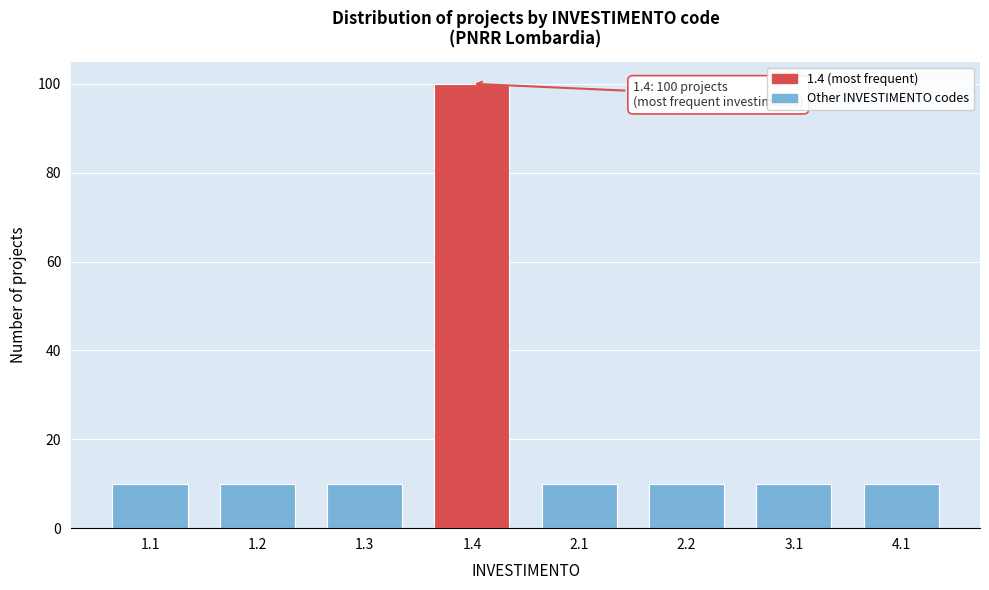

Reading left to right, what are all the values shown in this chart?

1.1=10	1.2=10	1.3=10	1.4=100	2.1=10	2.2=10	3.1=10	4.1=10